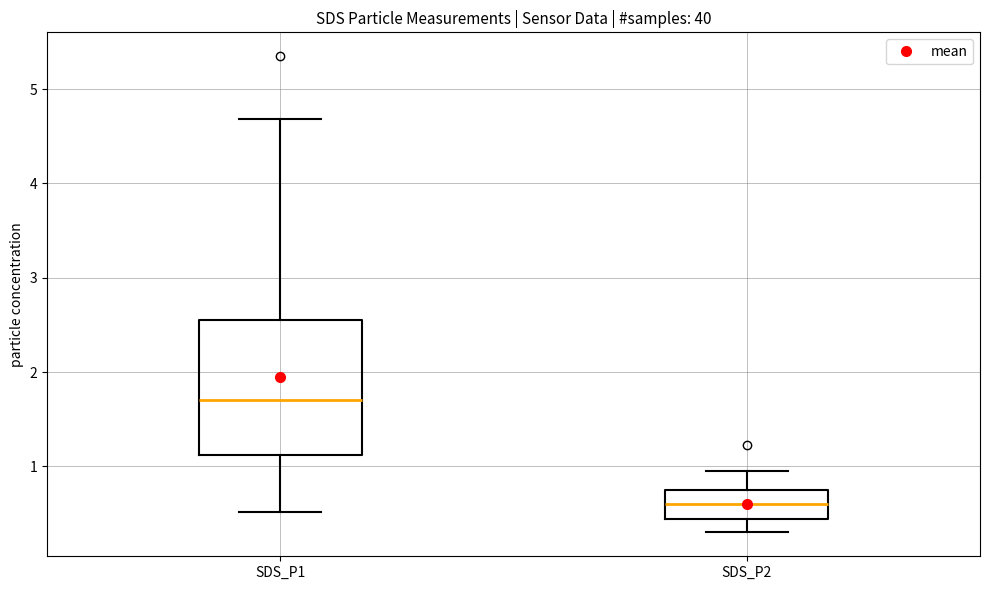

Where does the lower whisker of the box for SDS_P2 end on the y-axis? The values are not printed on the chart, so give them approximately, as read against the axis.

0.3